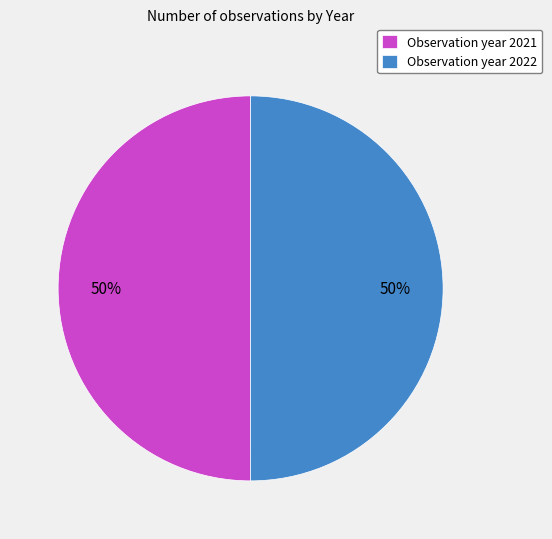

Is it true that Observation year 2021 is 63% of the pie?

False